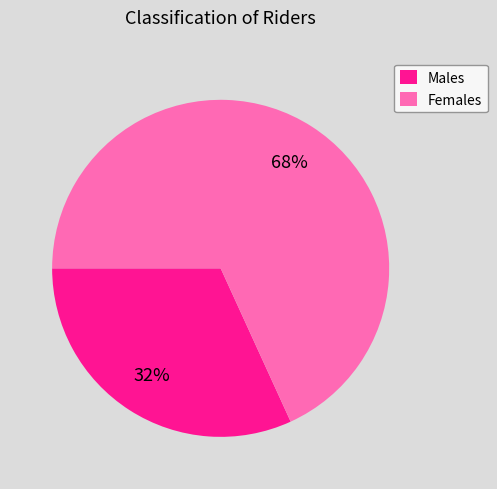

Is the sum of Males and Females greater than half?

Yes